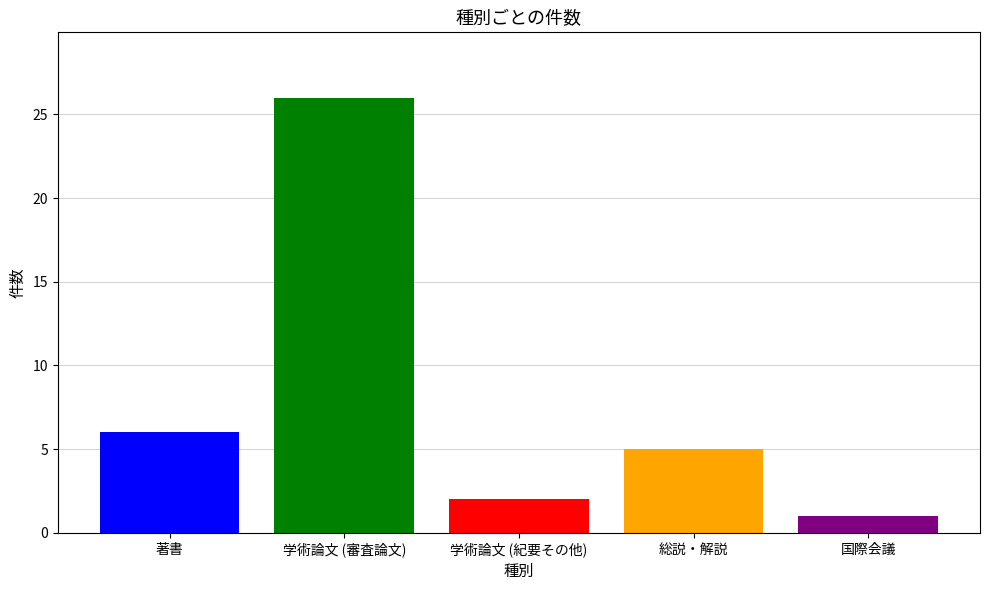

What is the difference between the second highest and minimum values?

5